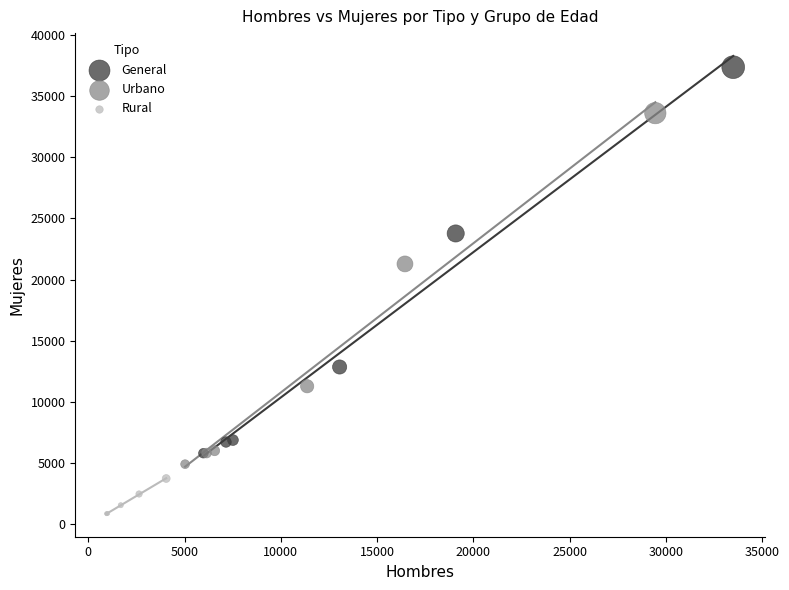

Which series reaches the maximum Y coordinate?

General